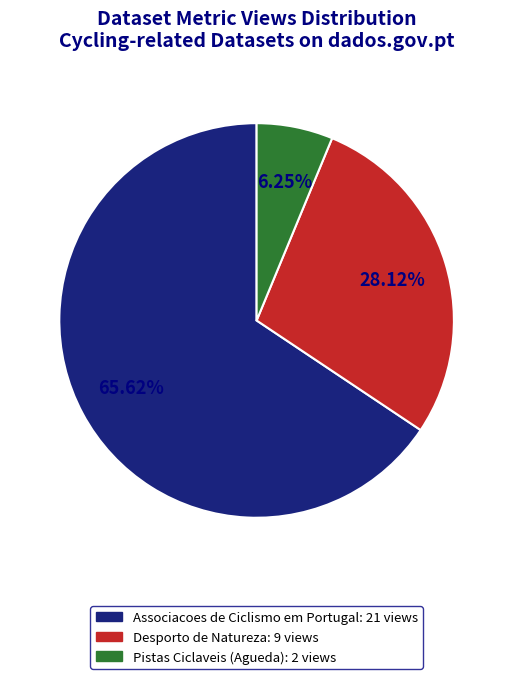

Is there a majority slice in this chart?

Yes